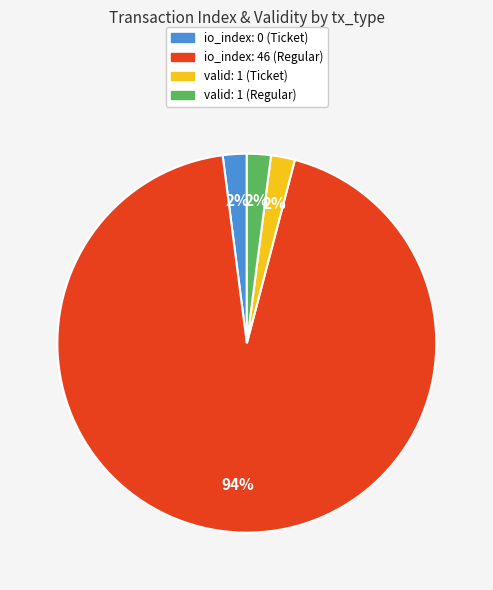

To the nearest percent, what is the average slice percentage?

25%